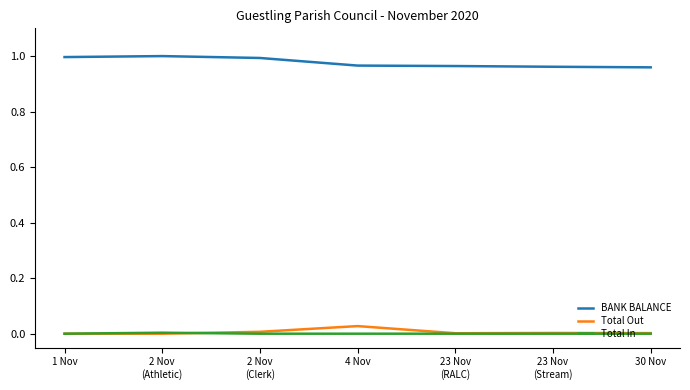

Is it true that BANK BALANCE equals 1.0 at 1 Nov?

True